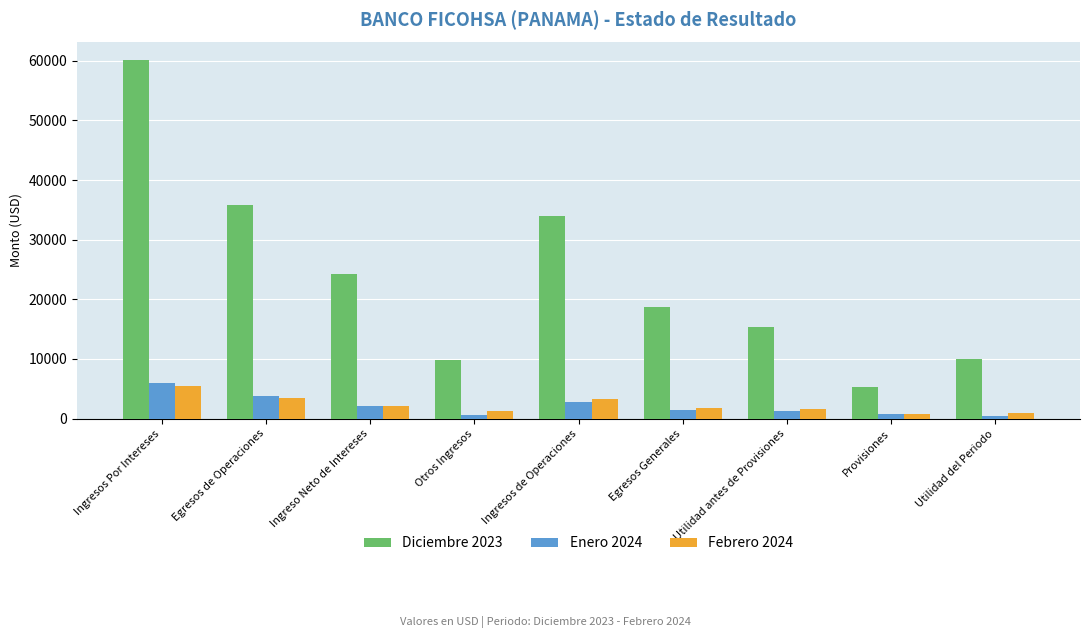

True or false: Diciembre 2023 has a value of 56826.1 at Egresos de Operaciones.

False